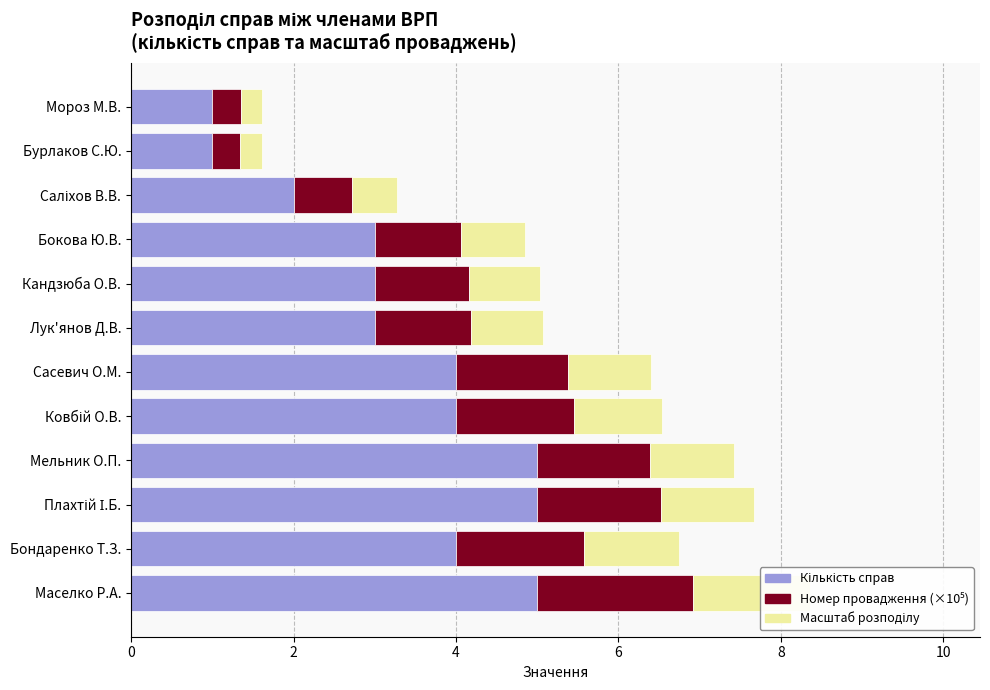

What is the sum of the Масштаб розподілу values at Бондаренко Т.З. and Саліхов В.В.?

1.7